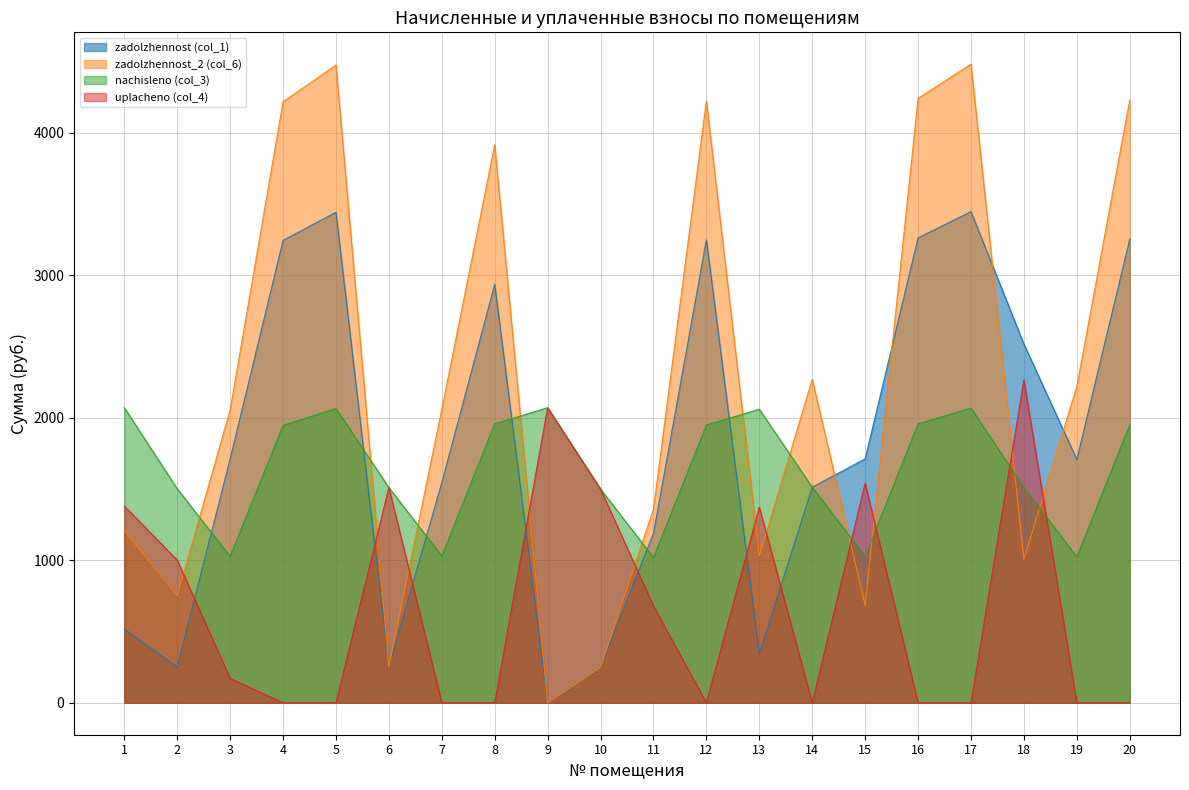

Which category has the highest value in the zadolzhennost (col_1) series?

17